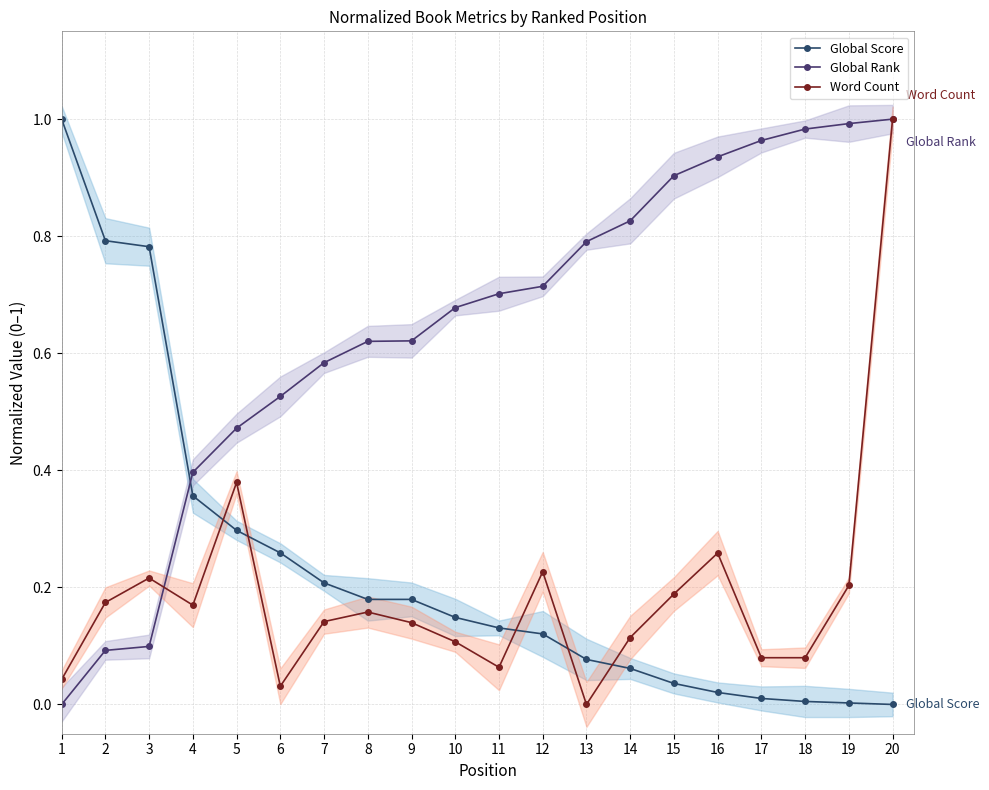

How many intersections are there between Word Count and Global Rank?

1